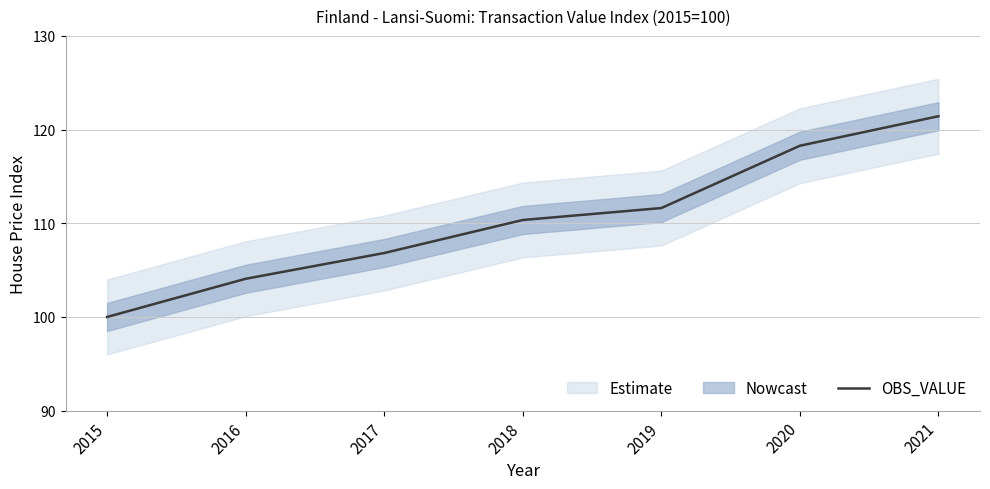

What is the value of the 2nd point from the left?

104.1